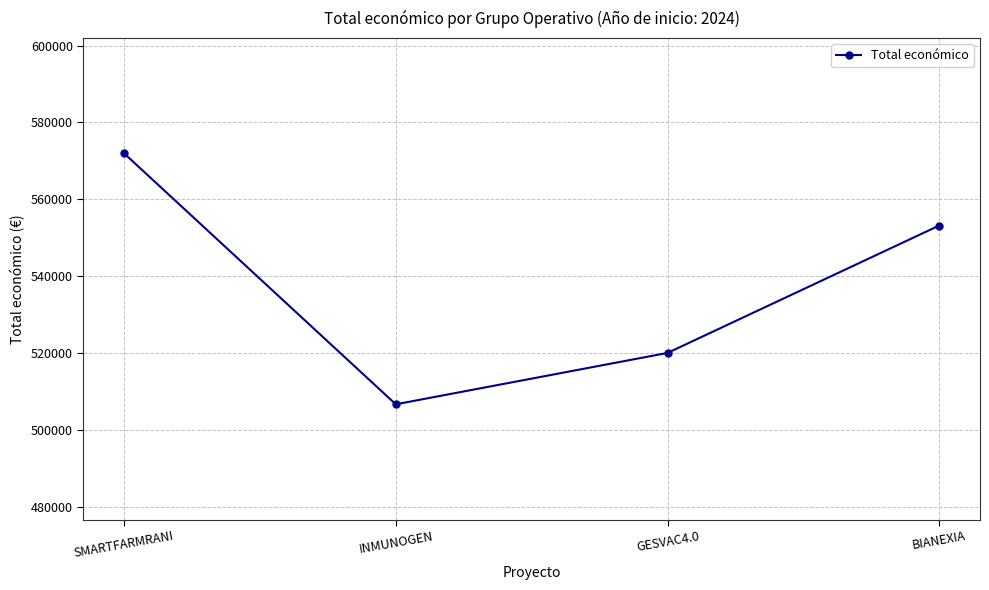

Reading left to right, transcribe all the data shown in this chart.

SMARTFARMRANI=571965	INMUNOGEN=506703	GESVAC4.0=520062	BIANEXIA=553196